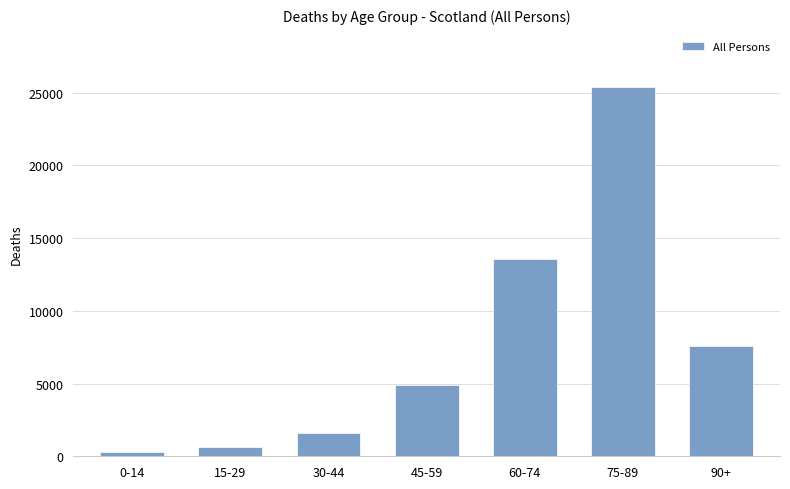

How many bars are there in total?

7